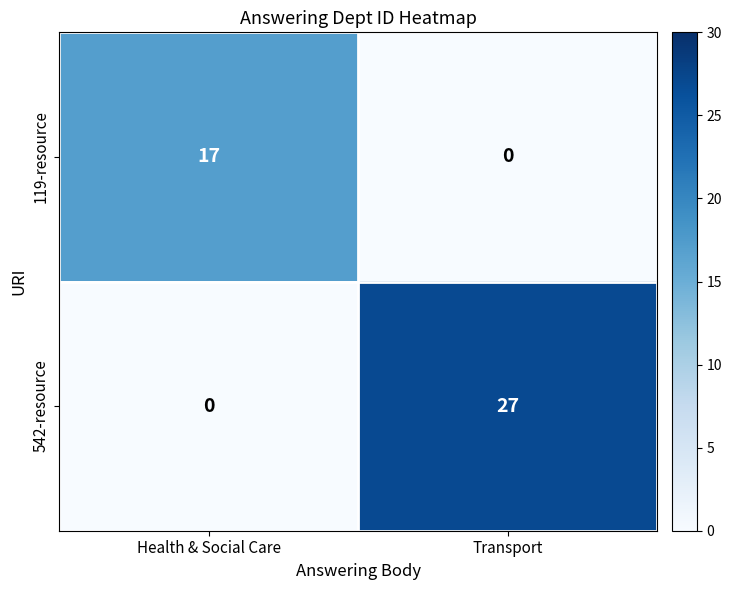

At which category is the sum across all series the highest?

Transport